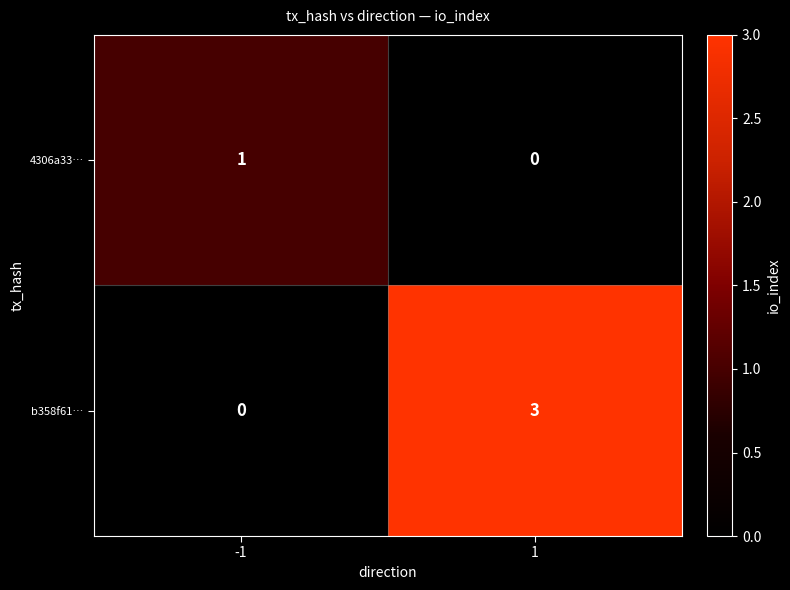

What is the difference between the maximum and minimum values in the b358f61… series?

3